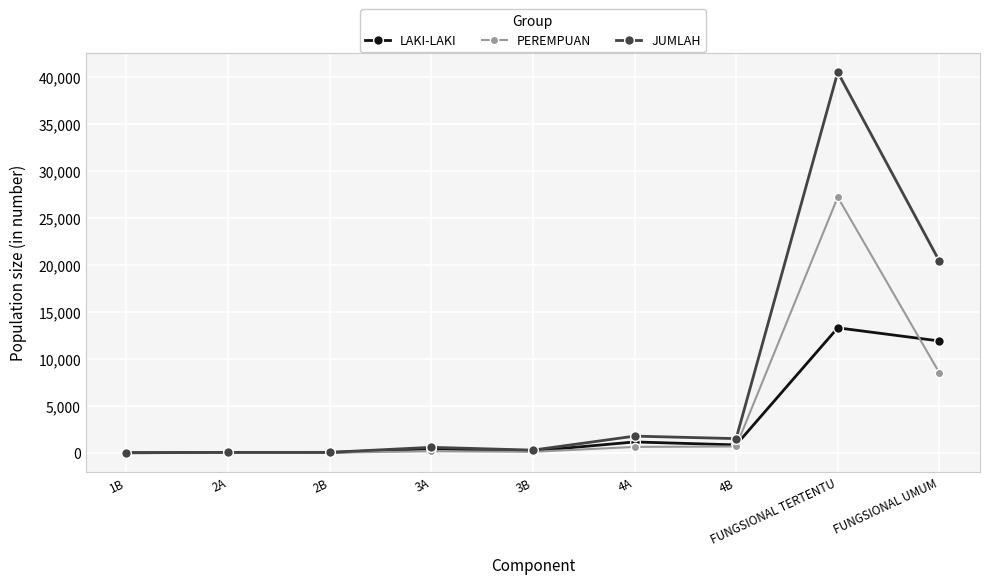

Which series has the largest total across all categories?

JUMLAH